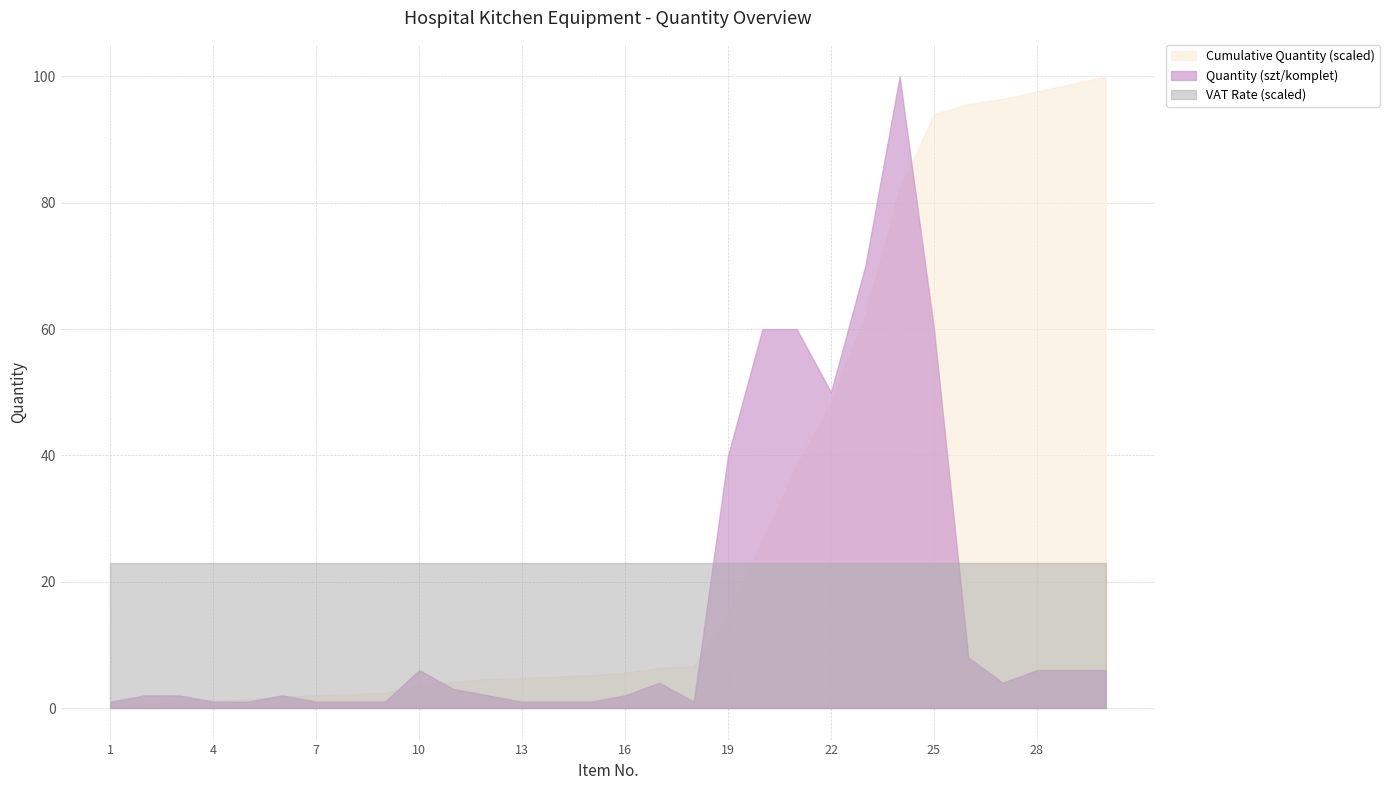

What is the sum of the VAT Rate values at 19 and 16?

0.5